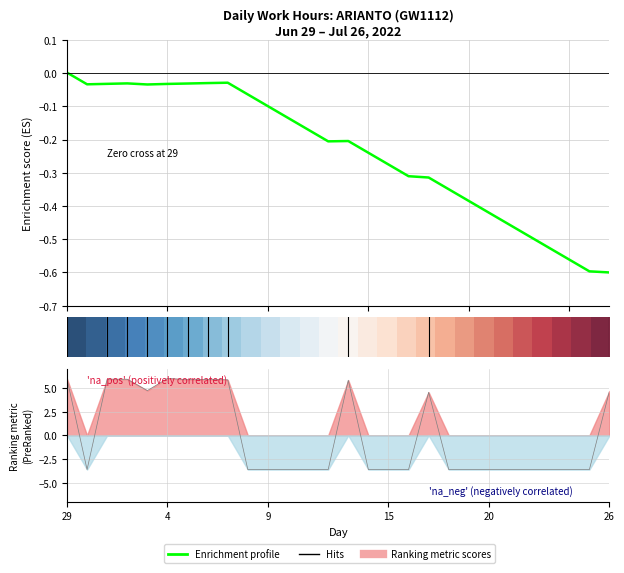

Is it true that the value at 10 is -1.0?

False